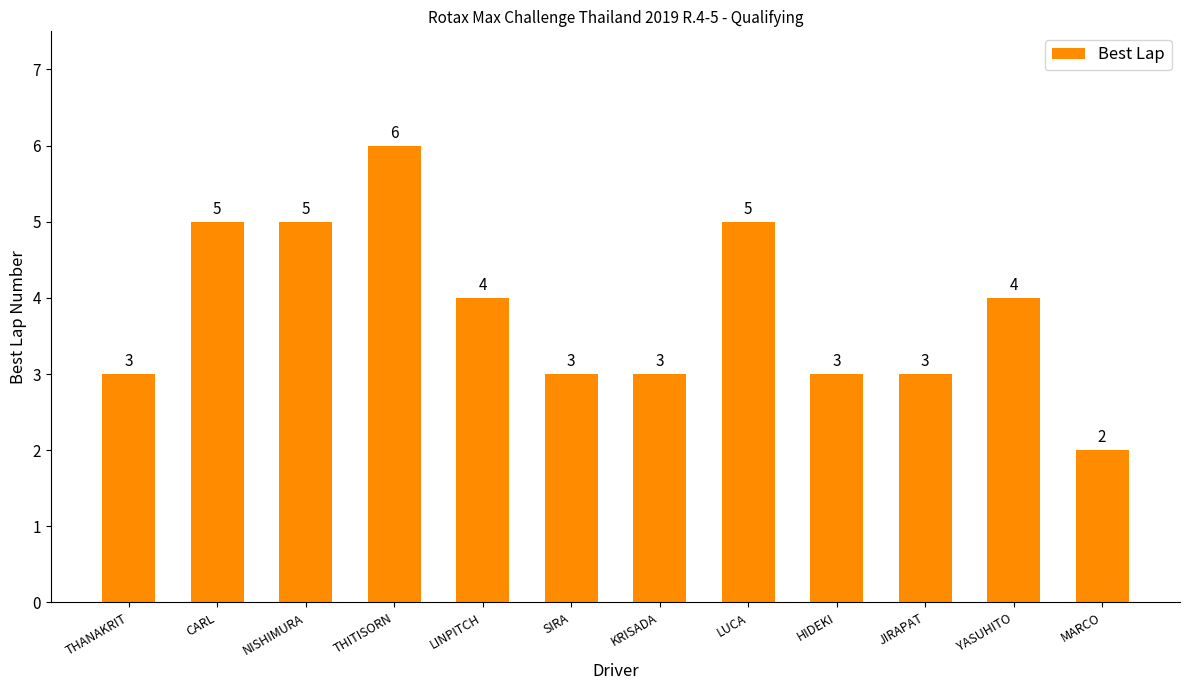

At which category does the chart reach its minimum across all series?

MARCO